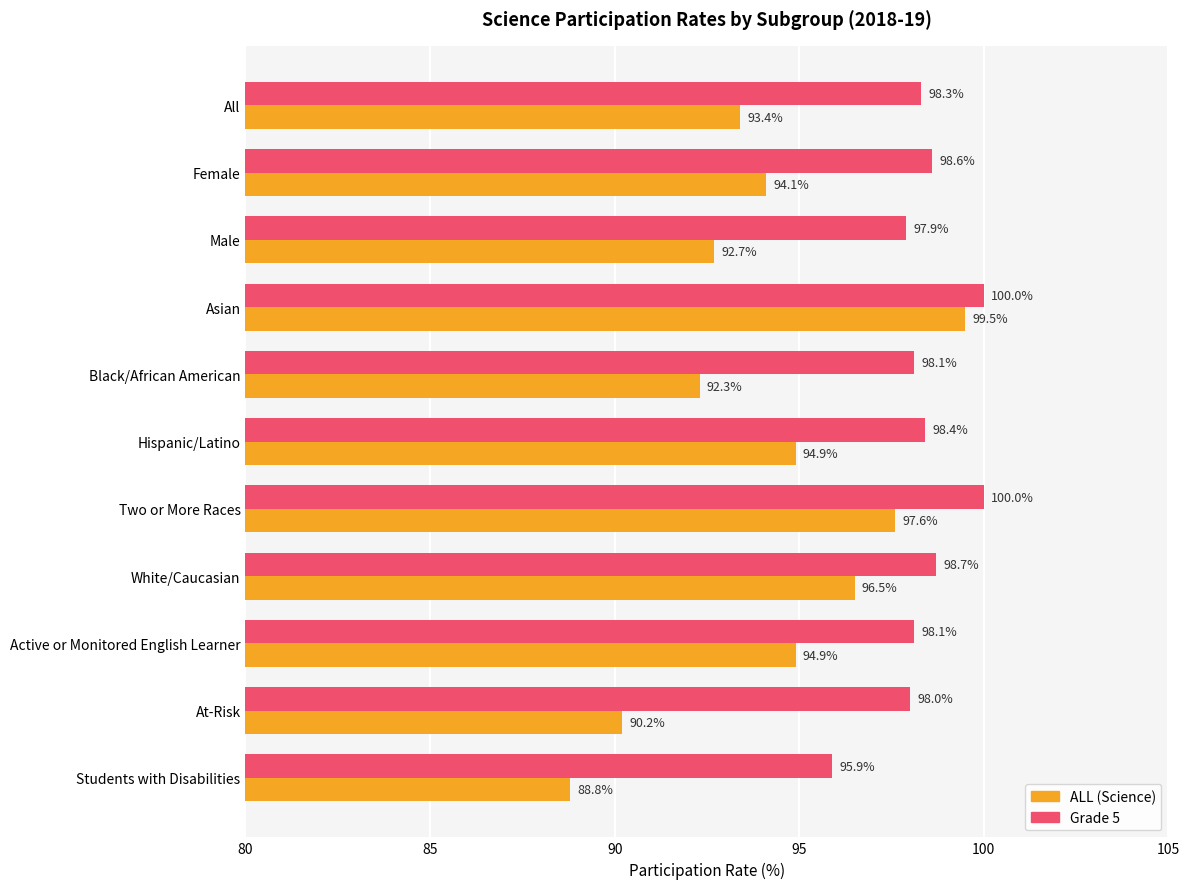

List the series in order of their overall mean, highest first.

Grade 5, ALL (Science)